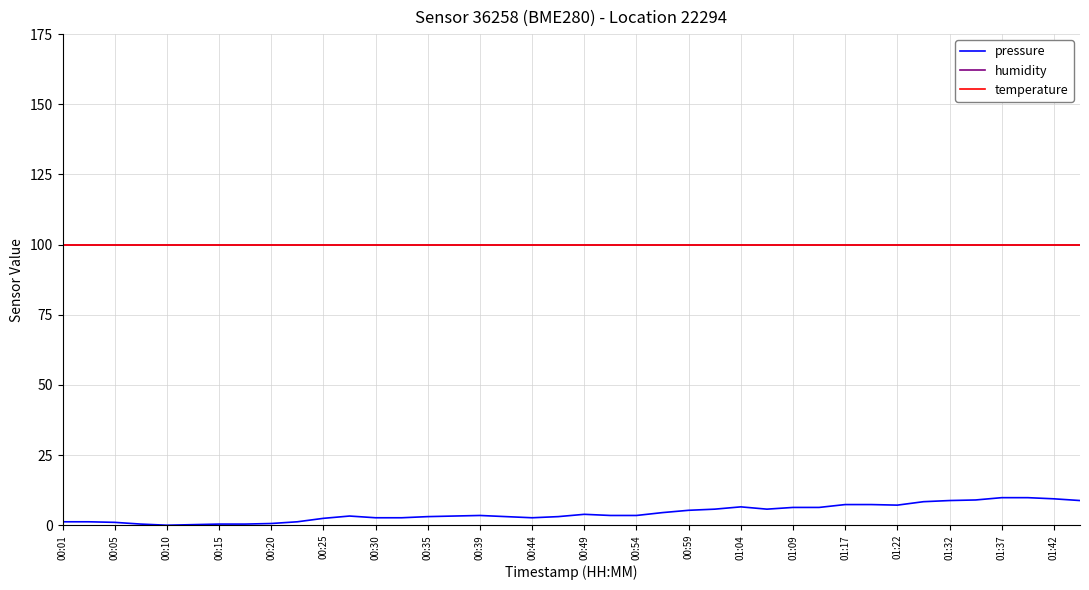

What is the greatest value displayed?

100.0